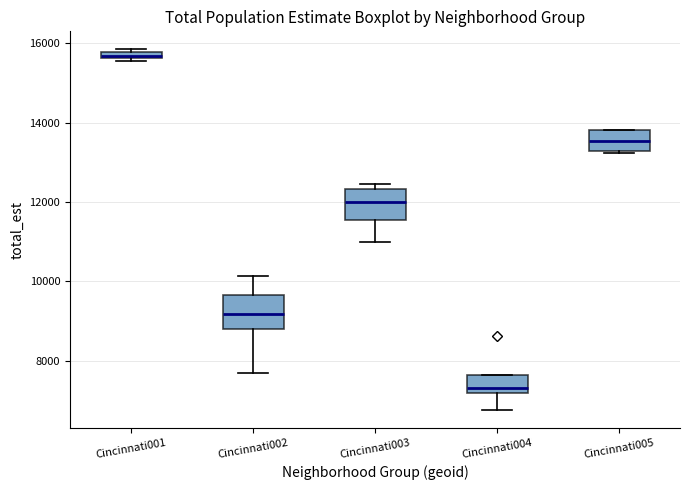

Where is the lower edge of the box for Cincinnati001 on the y-axis? The values are not printed on the chart, so give them approximately, as read against the axis.

15600